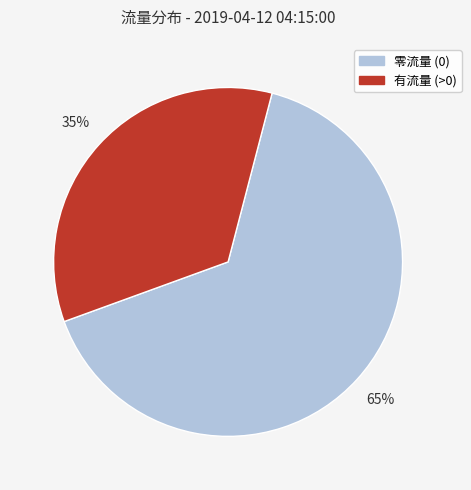

Is there a majority slice in this chart?

Yes